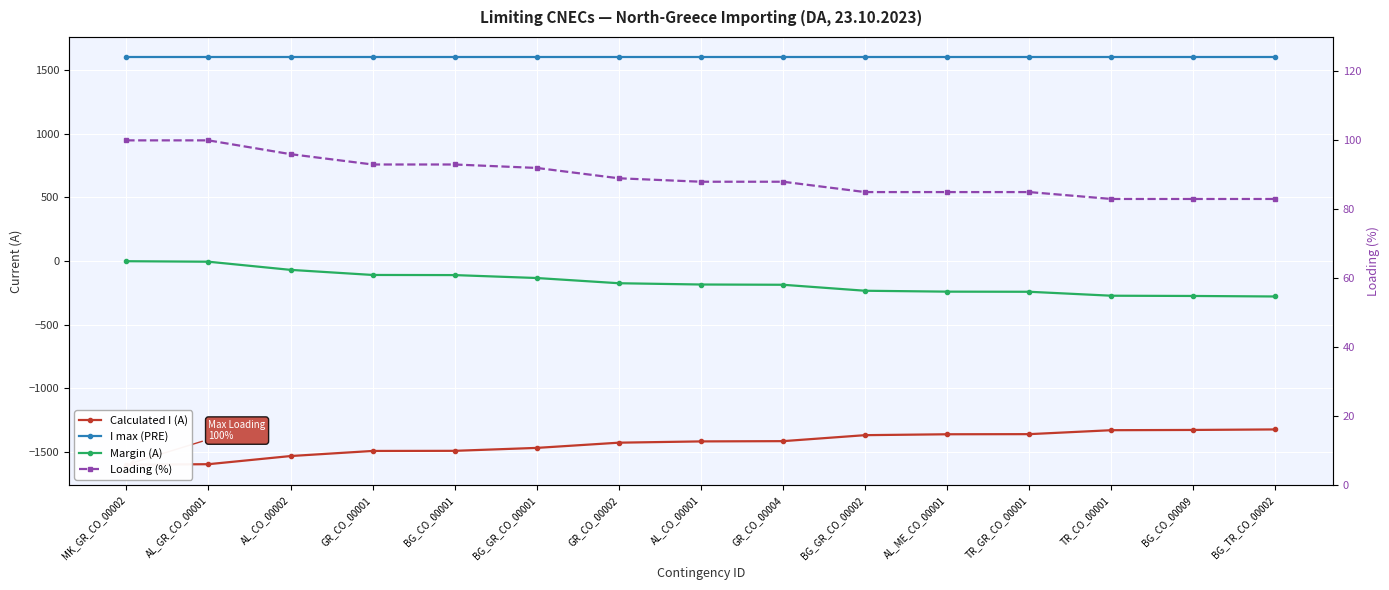

What is the sum of all Margin (A) values?

-2509